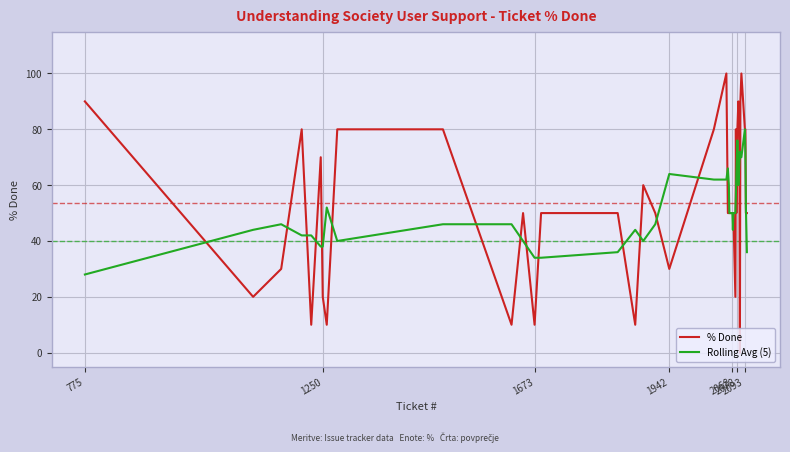

Which series has the largest range (max minus min)?

% Done